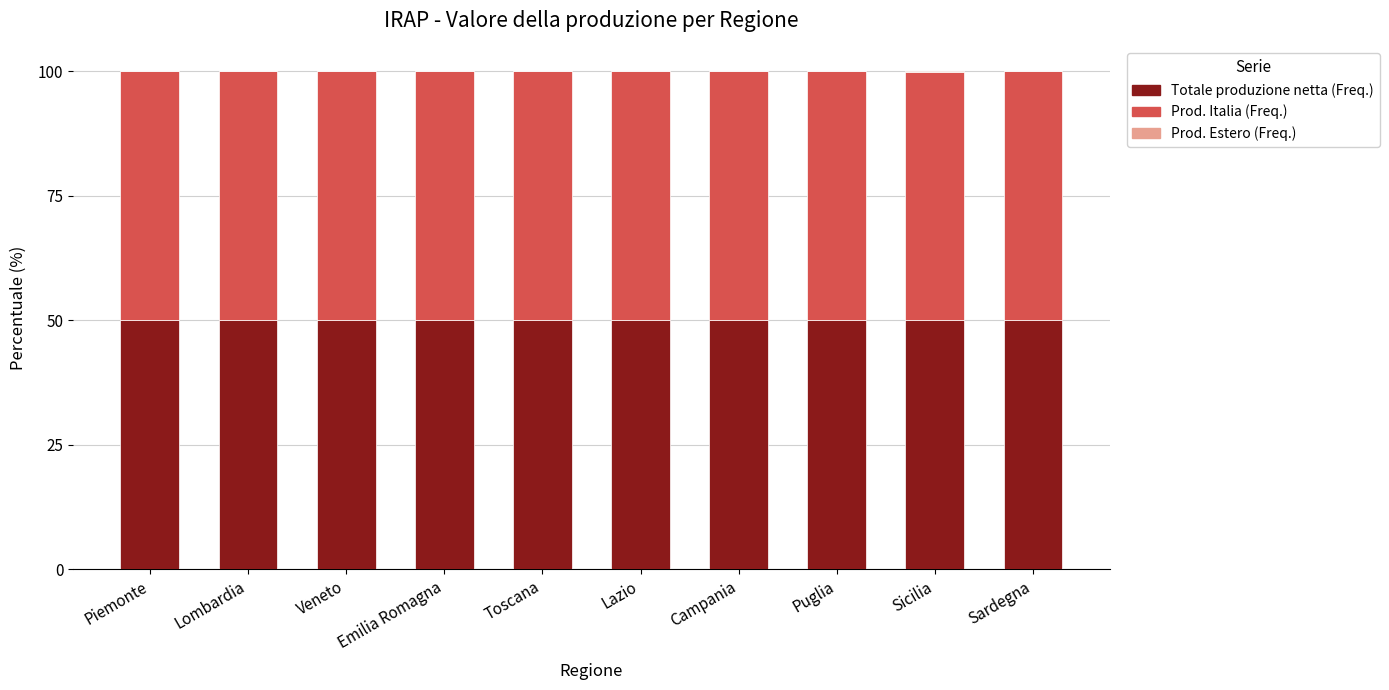

True or false: Totale produzione netta (Freq.) has a value of 50.0 at Piemonte.

True